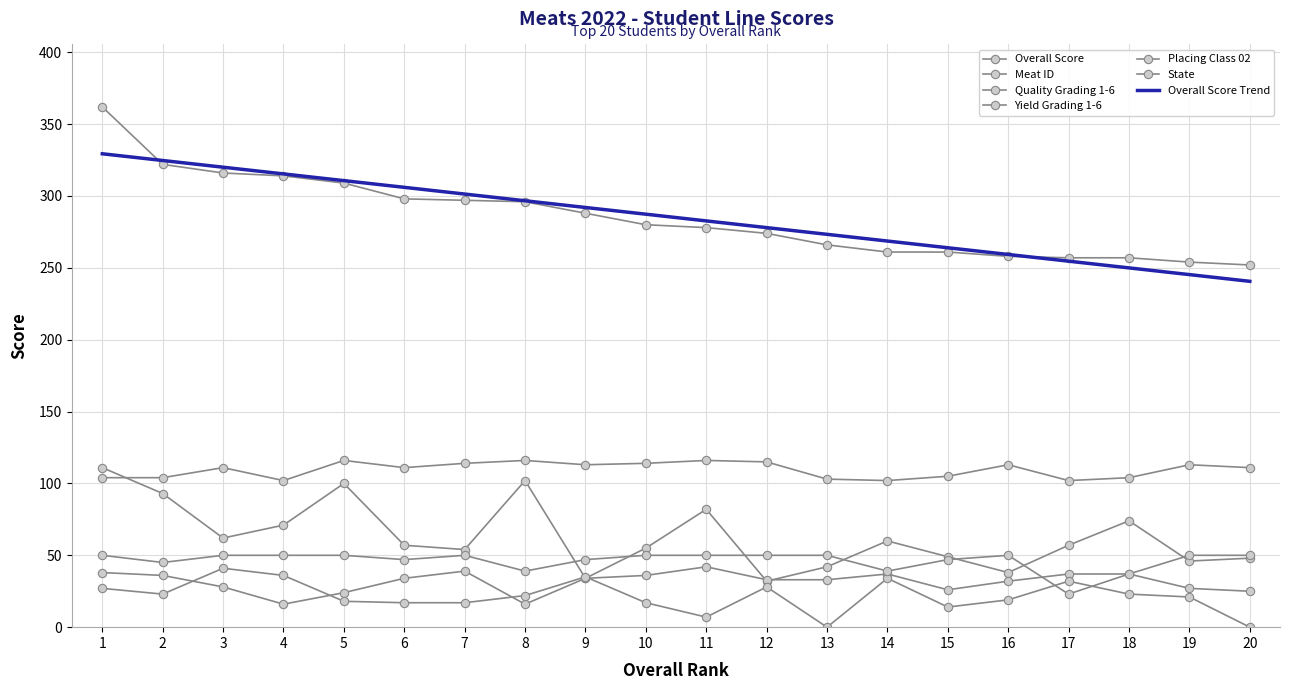

True or false: Meat ID and Overall Score cross at least once.

False